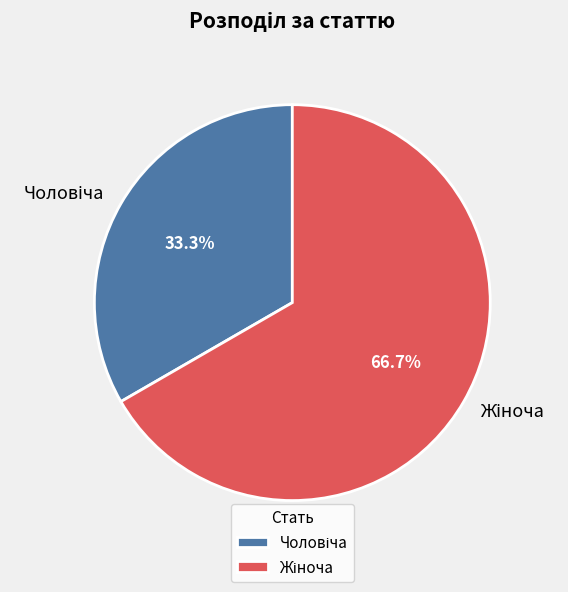

Is there a majority slice in this chart?

Yes